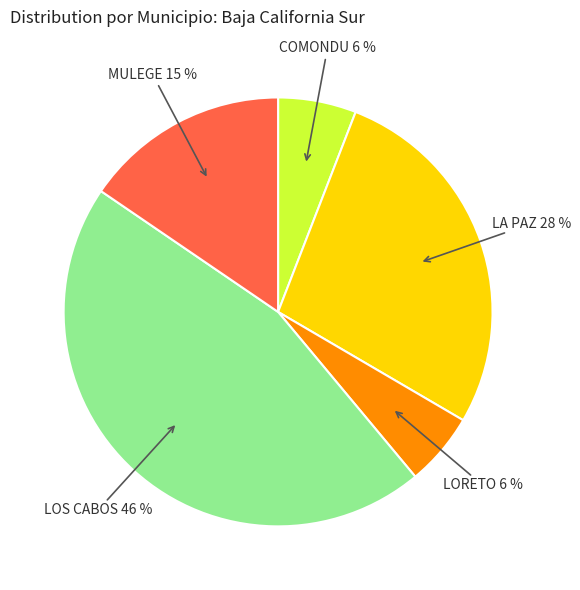

Which slice is the largest?

LOS CABOS